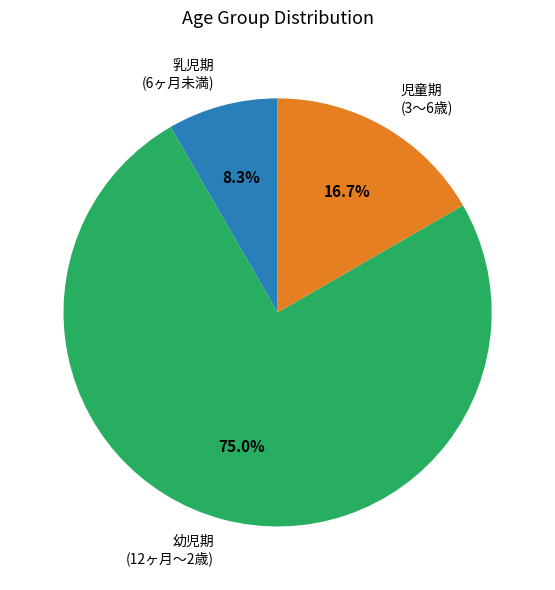

Rank the categories by value from lowest to highest.

乳児期 (6ヶ月未満), 児童期 (3〜6歳), 幼児期 (12ヶ月〜2歳)